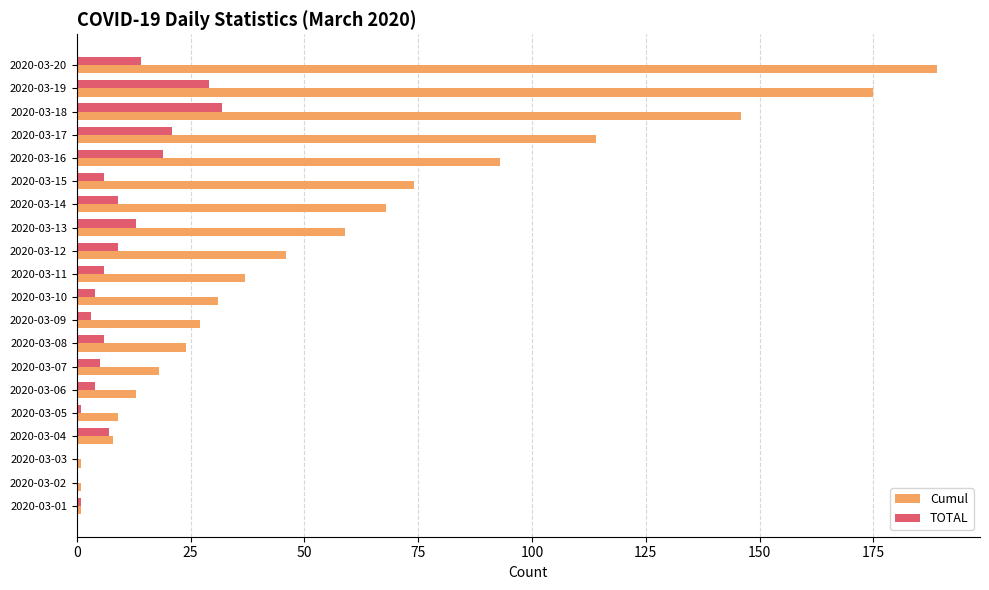

Which series has the largest total across all categories?

Cumul